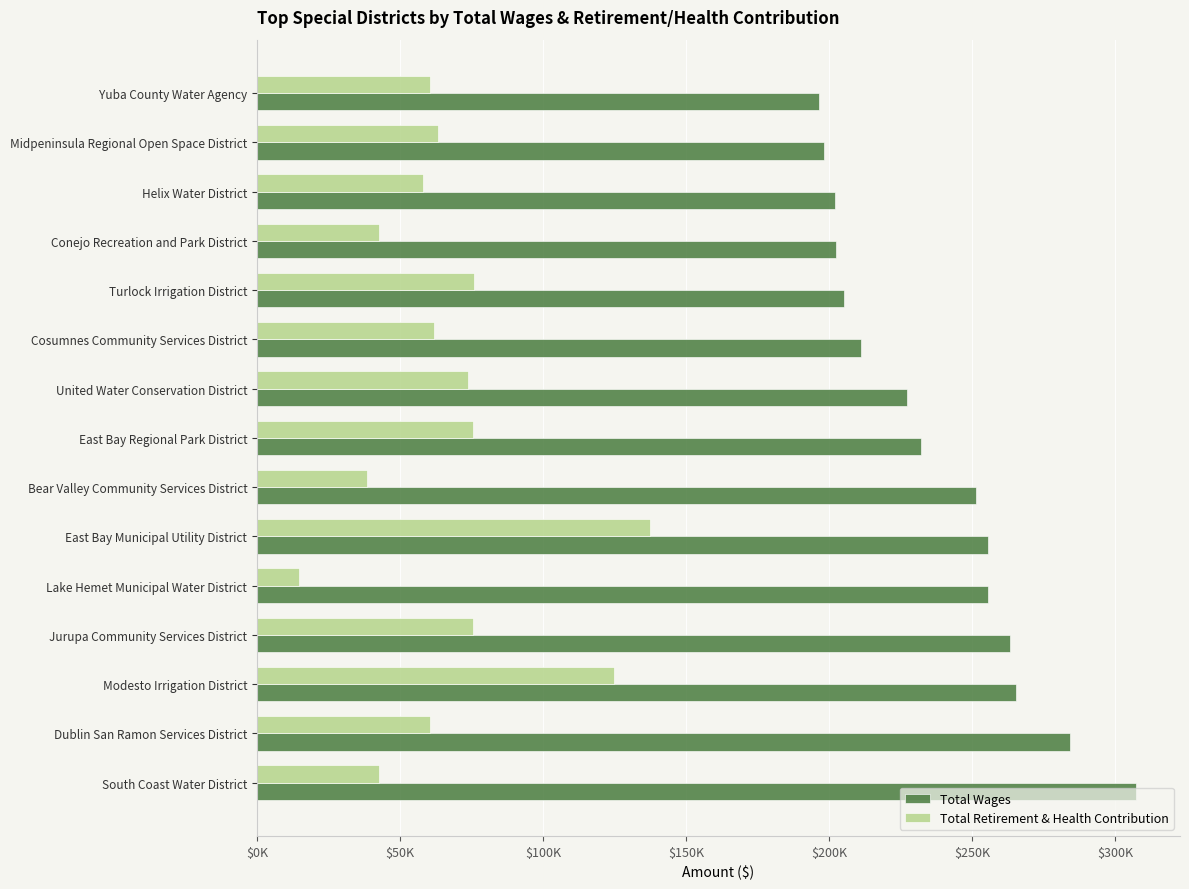

What is the difference between the second highest and second lowest values in the Total Wages series?

86053